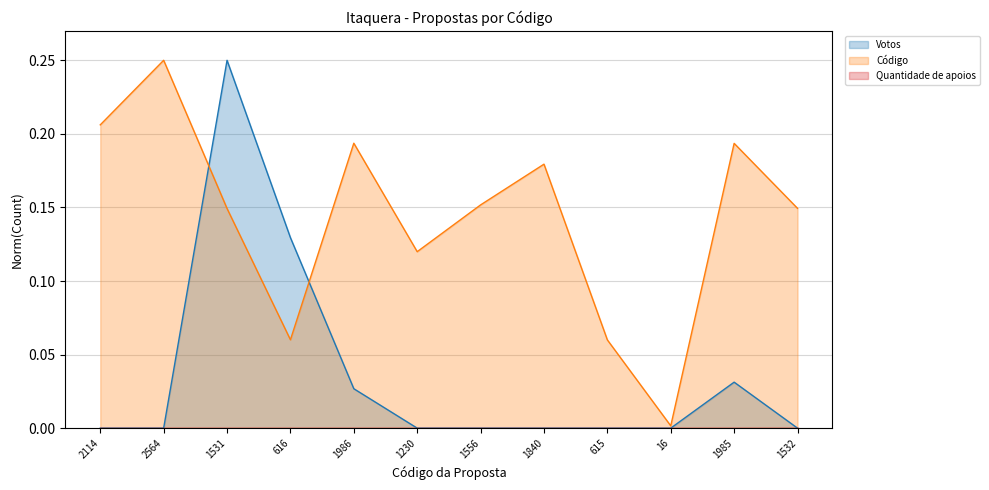

True or false: Votos and Código cross at least once.

True